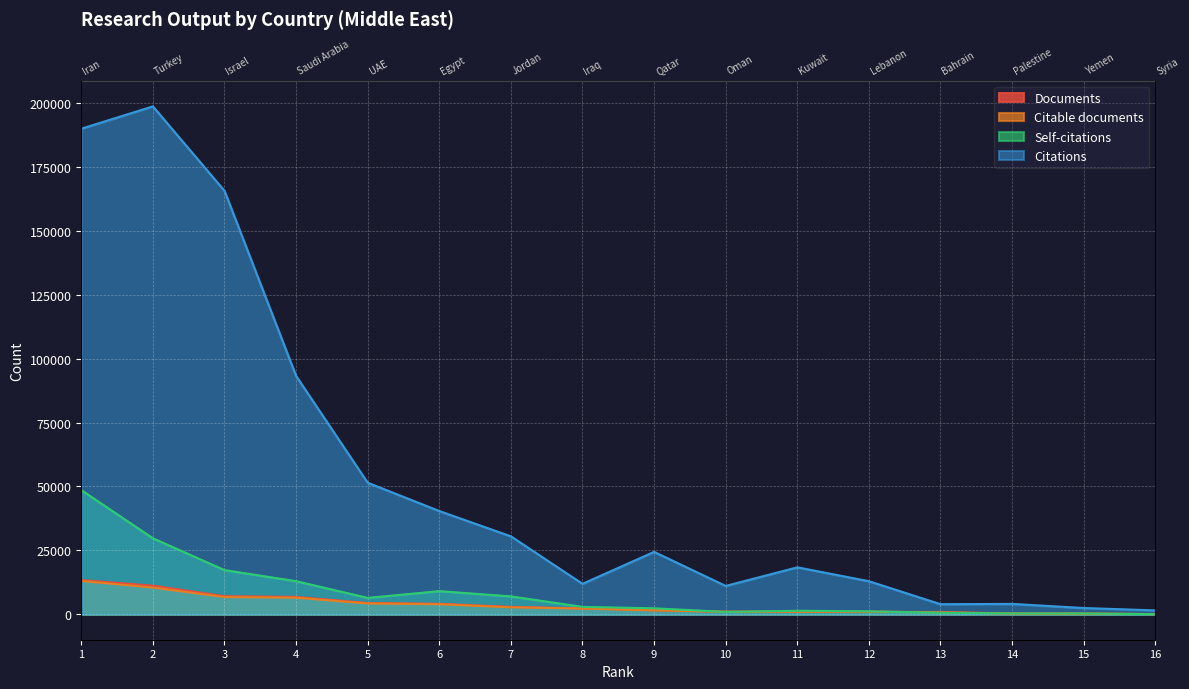

What is the maximum value shown in the chart?

198636